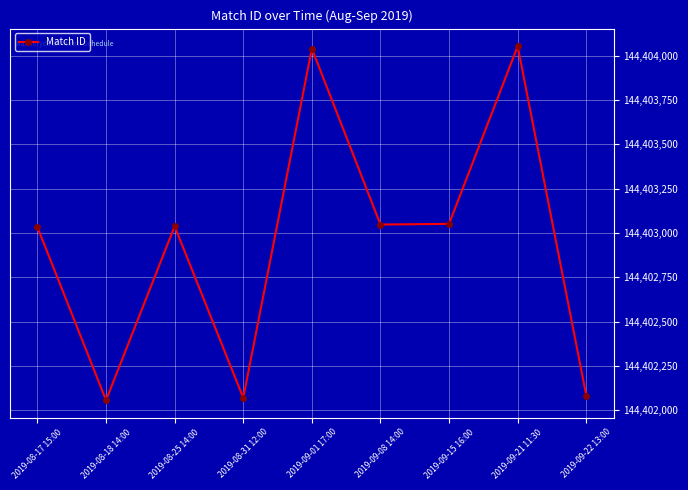

Is it true that the value at 2019-09-01 17:00 is 45201401?

False